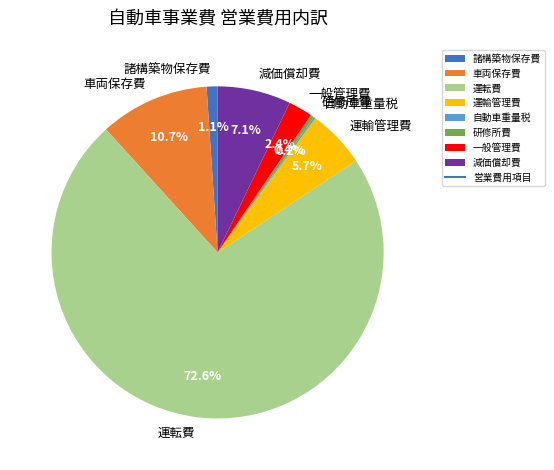

True or false: 諸構築物保存費 accounts for 11% of the total.

False